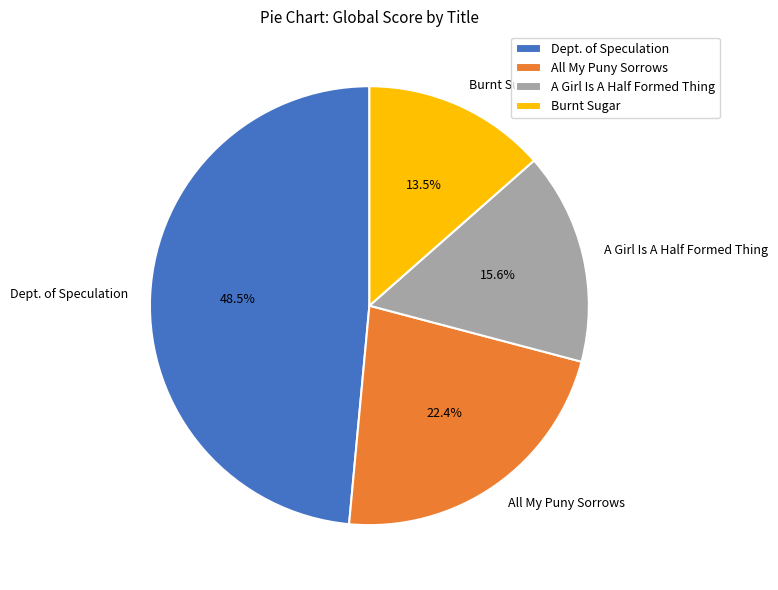

Which slice is the largest?

Dept. of Speculation